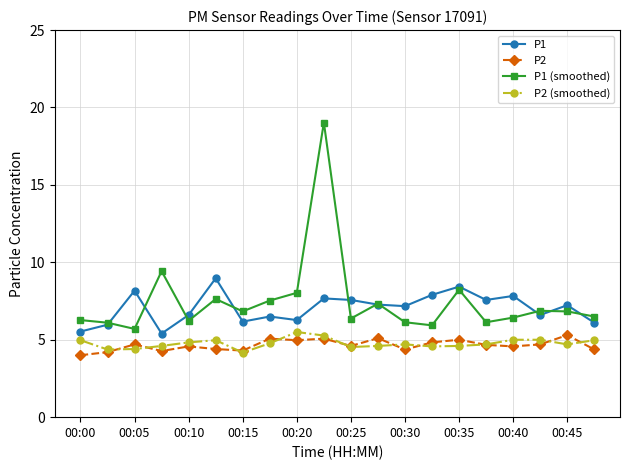

True or false: P1 and P2 intersect in this chart.

False